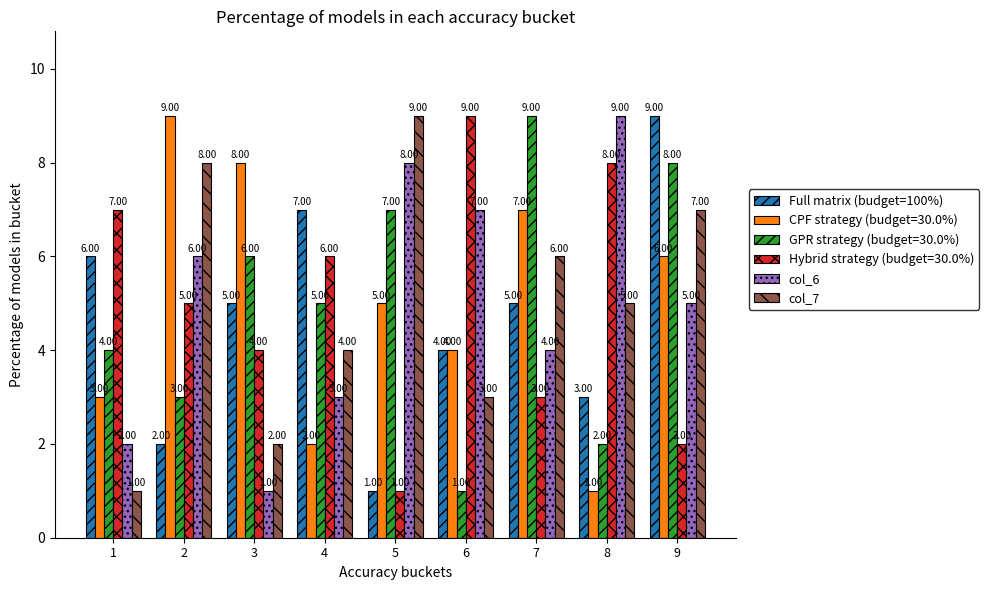

What are all the series names shown in the legend?

Full matrix (budget=100%), CPF strategy (budget=30.0%), GPR strategy (budget=30.0%), Hybrid strategy (budget=30.0%), col_6, col_7